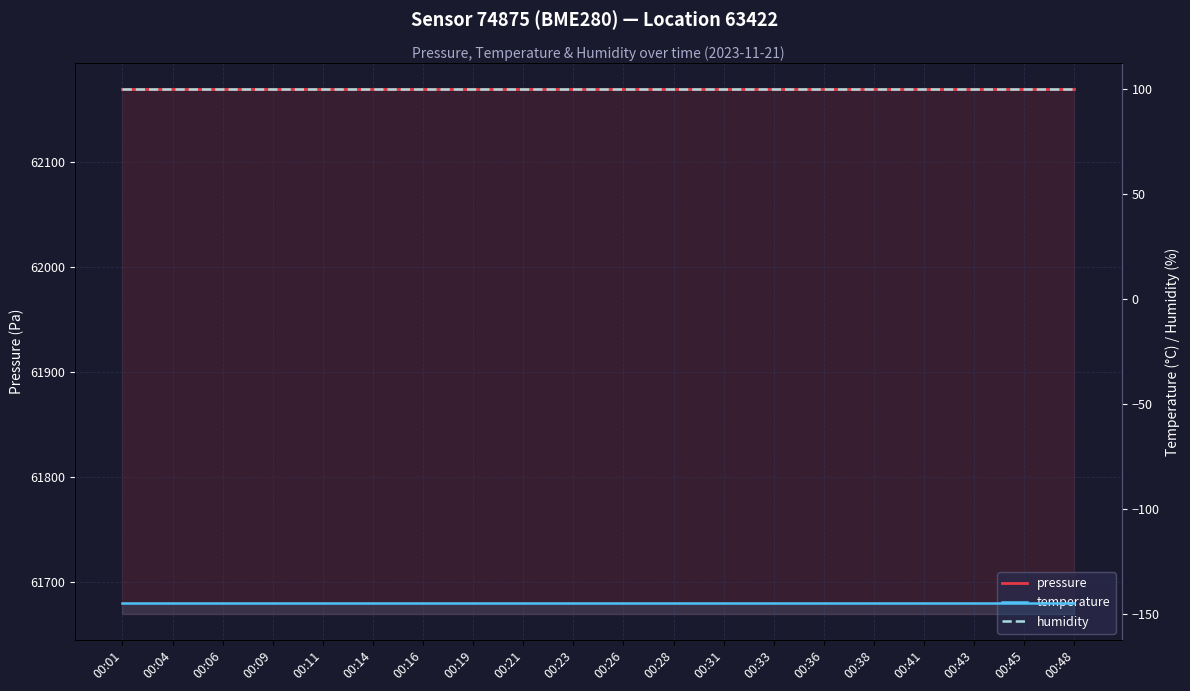

Count the number of data series in this chart.

3